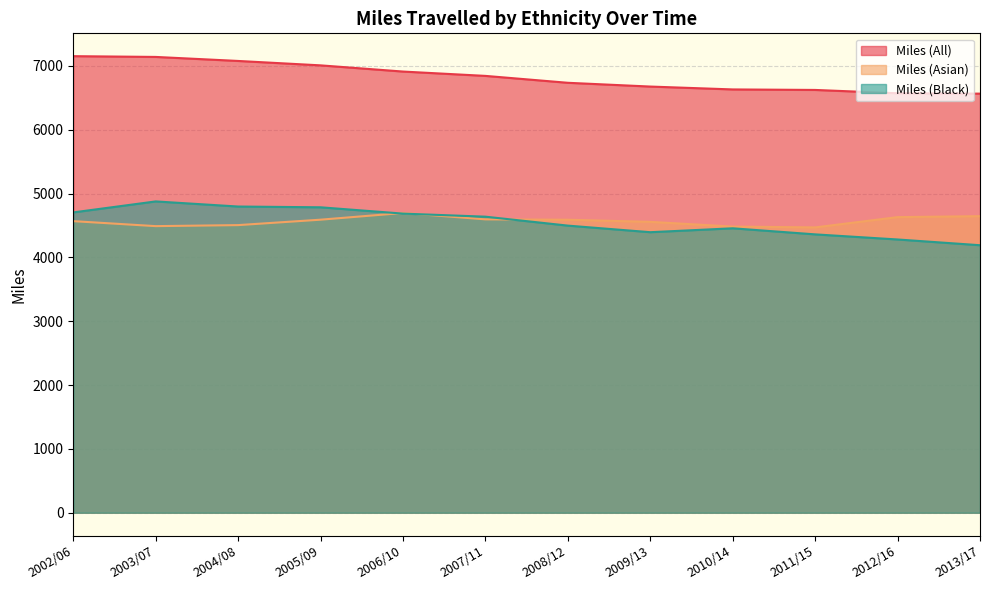

At which category is the sum across all series the highest?

2003/07